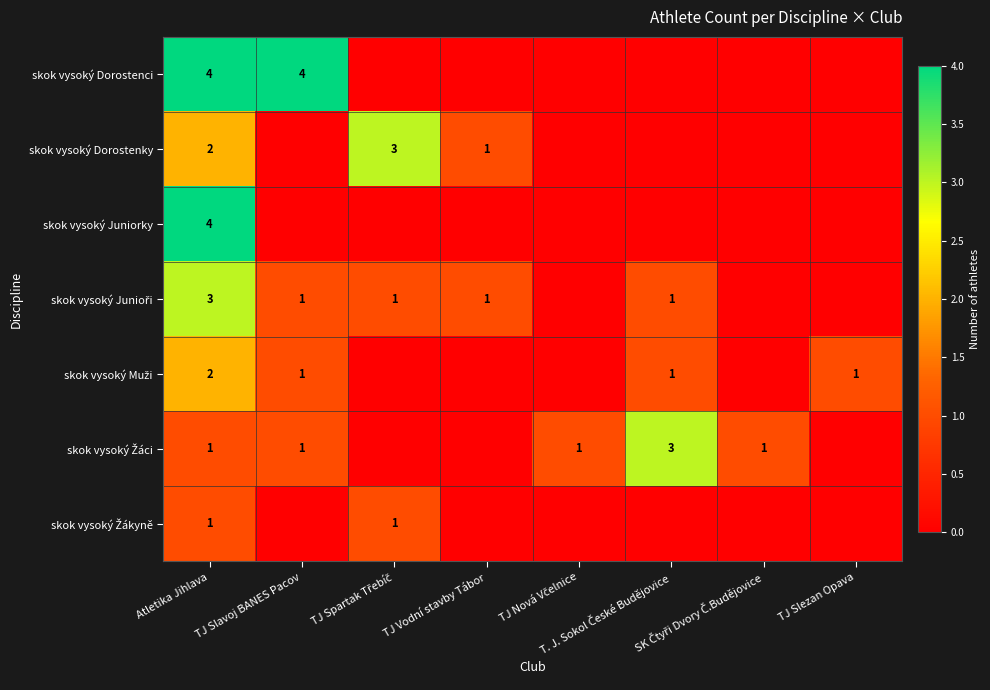

Which series has the largest total across all categories?

skok vysoký Dorostenci